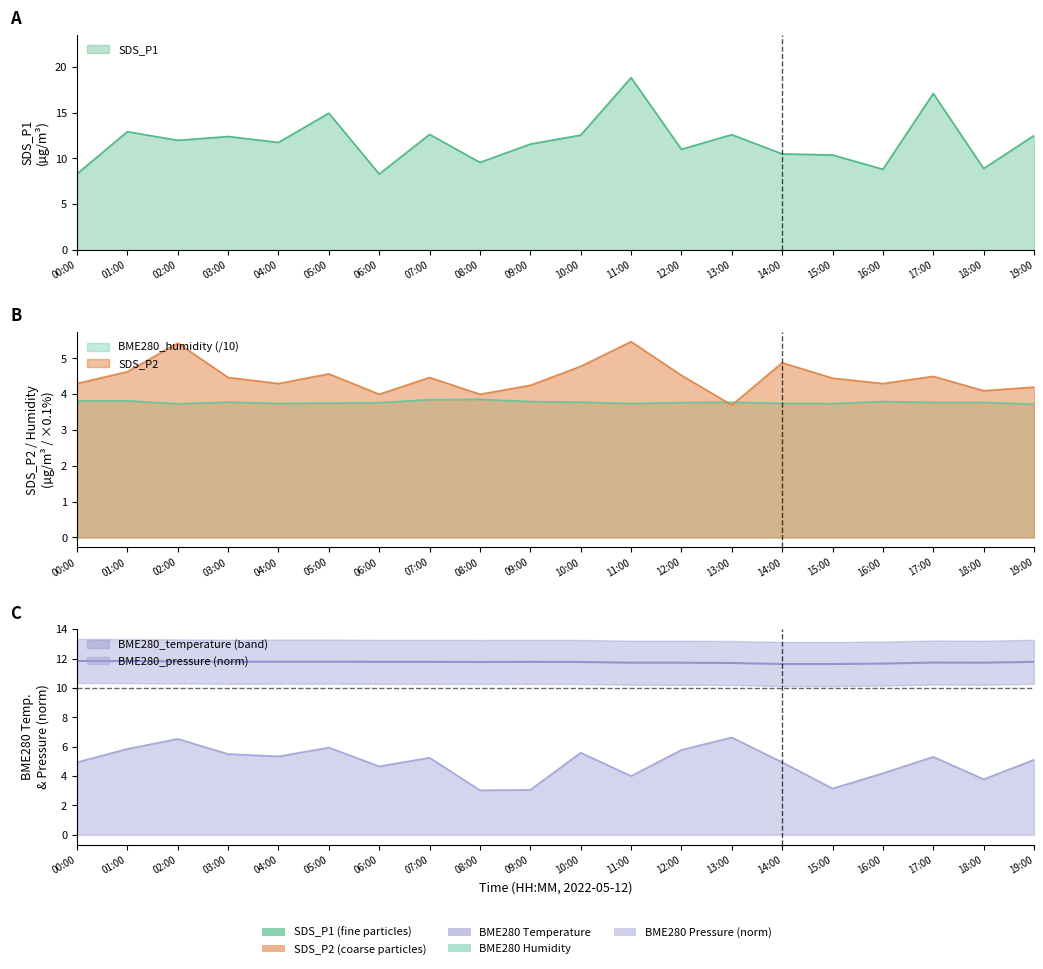

What is the sum of all BME280_pressure_norm values?

98.6